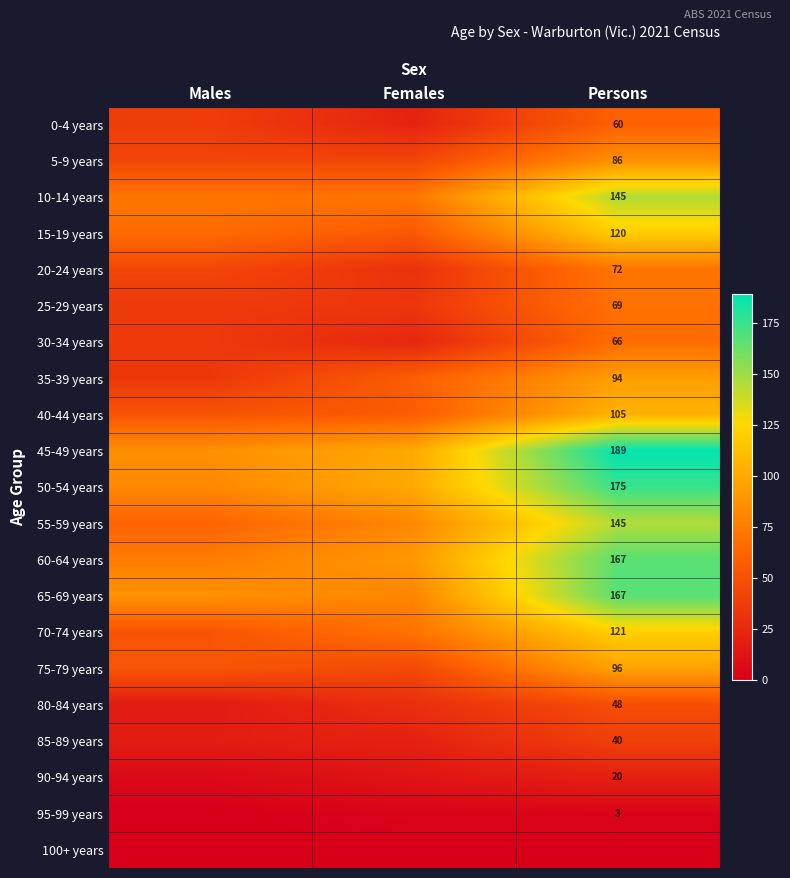

What is the difference between the highest and lowest values at Males?

87